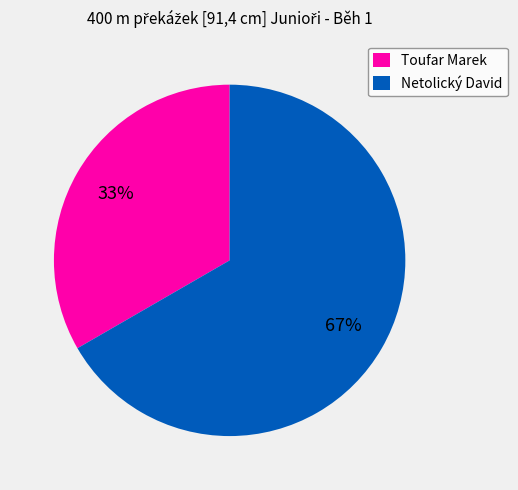

What is the ratio of the value at Netolický David to the value at Toufar Marek?

2.0